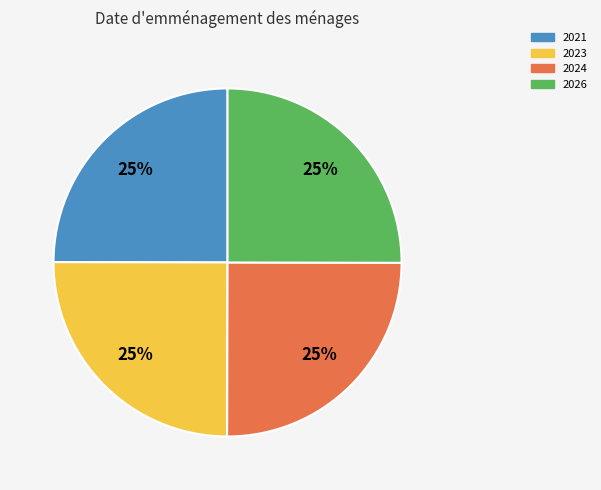

Is it true that 2023 is 14% of the pie?

False